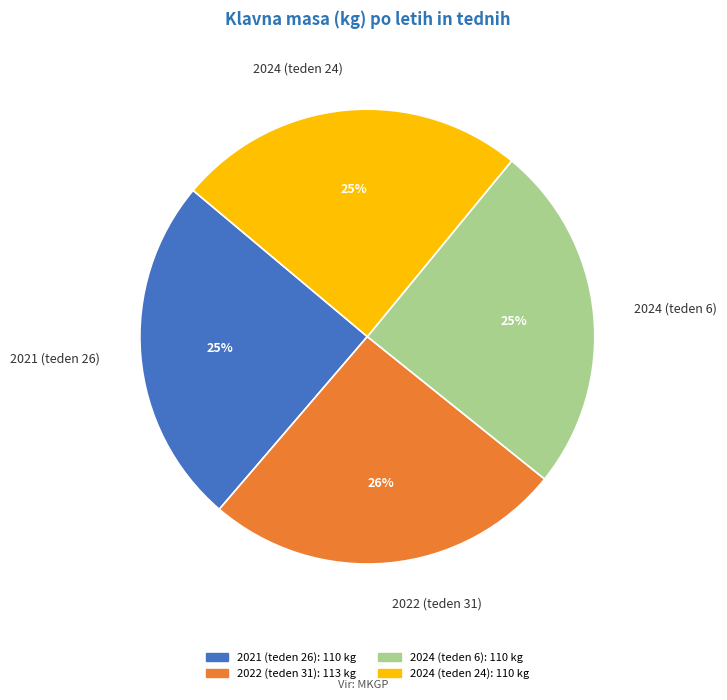

What is the ratio of the value at 2024 (teden 24) to the value at 2021 (teden 26)?

1.0